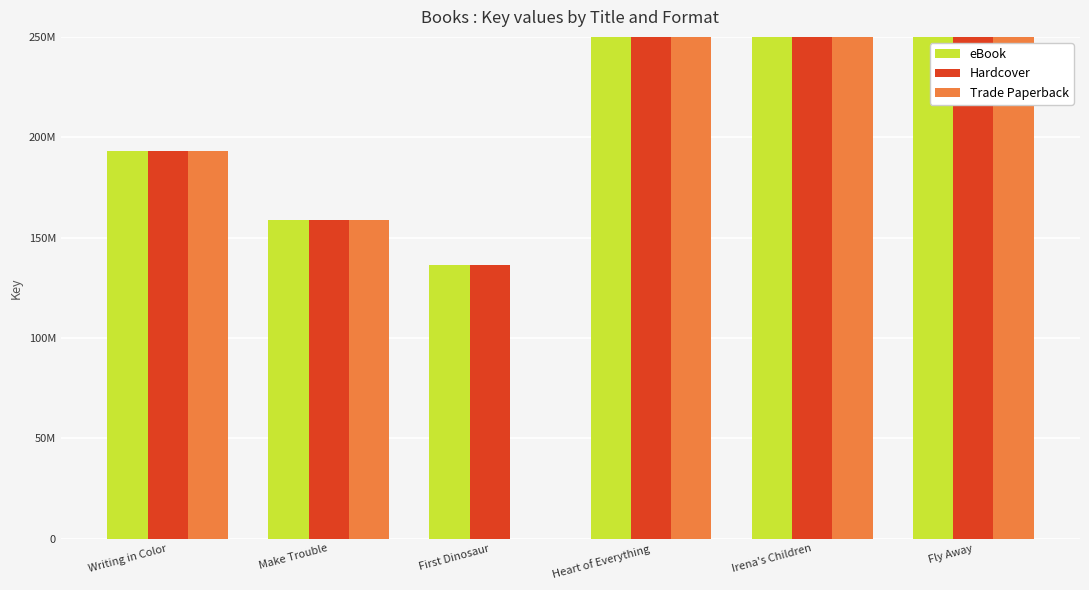

What is the maximum value shown in the chart?

554966664